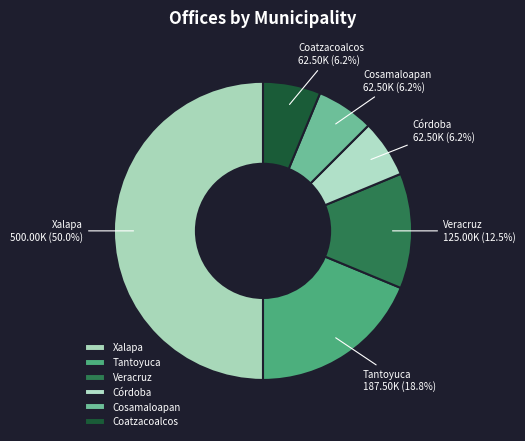

How many slices are in this pie chart?

6